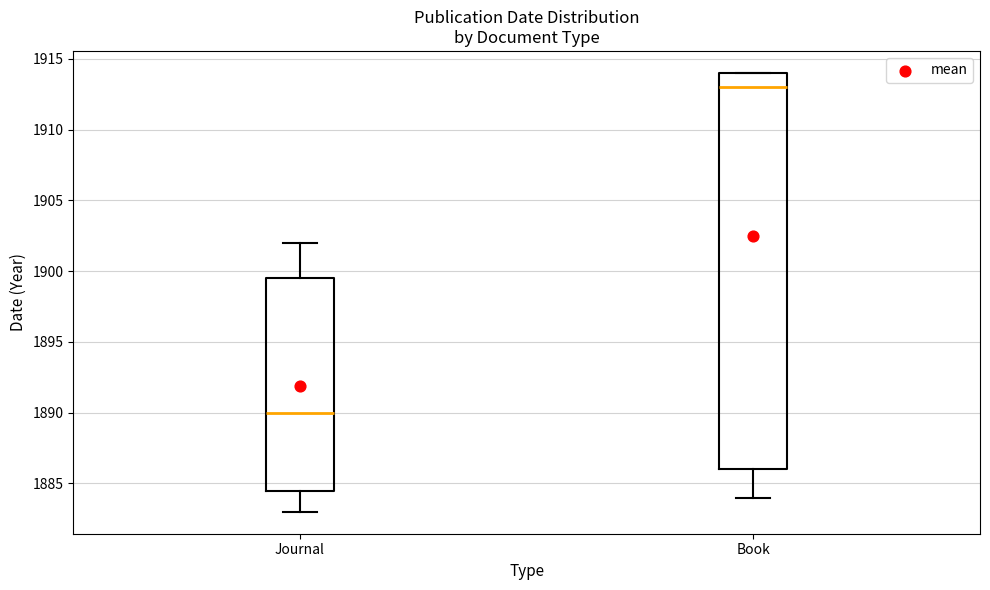

Which box has the highest median line?

Book